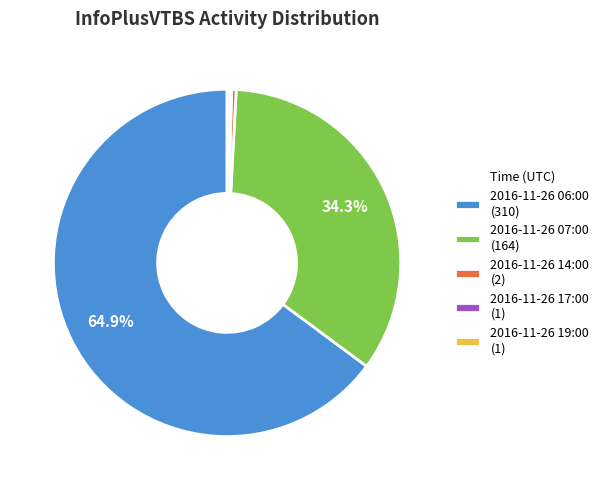

Is there a majority slice in this chart?

Yes